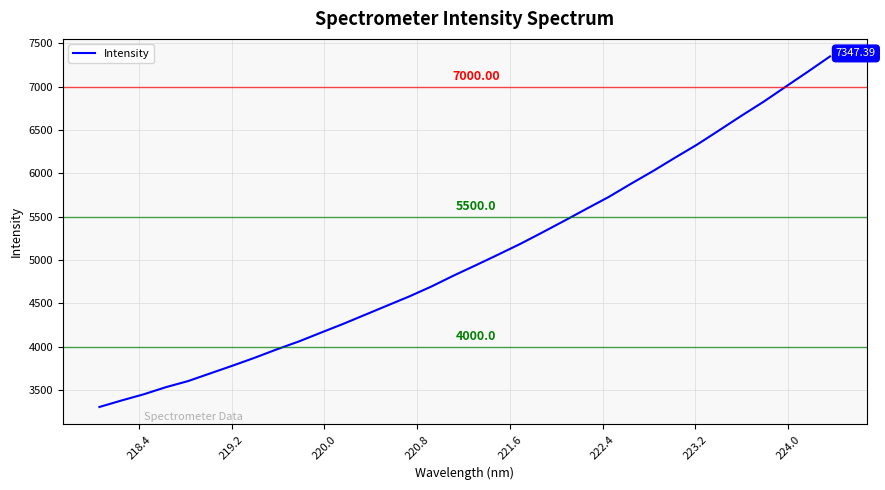

True or false: the data has more than 0 interior local peaks.

False